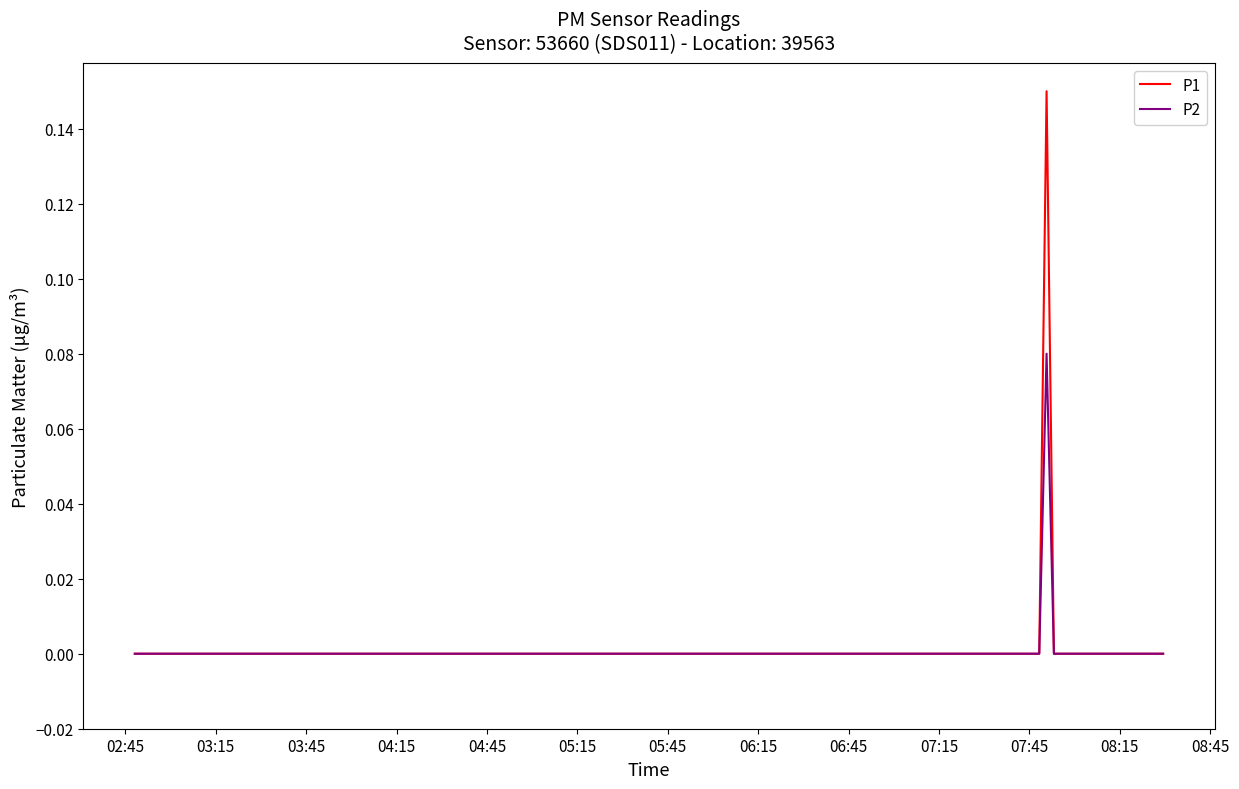

Rank the series by their maximum value, from lowest to highest.

P2, P1